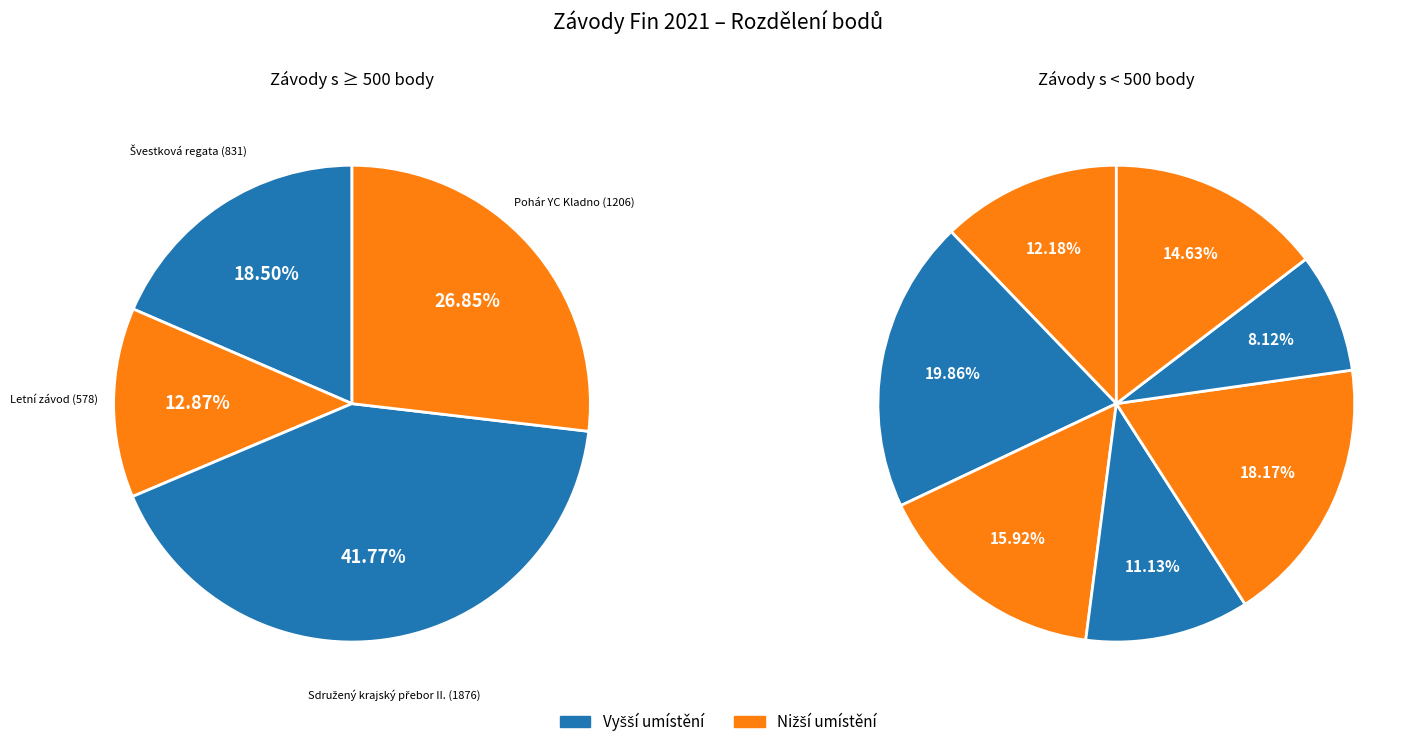

How many segments does this pie chart have?

11